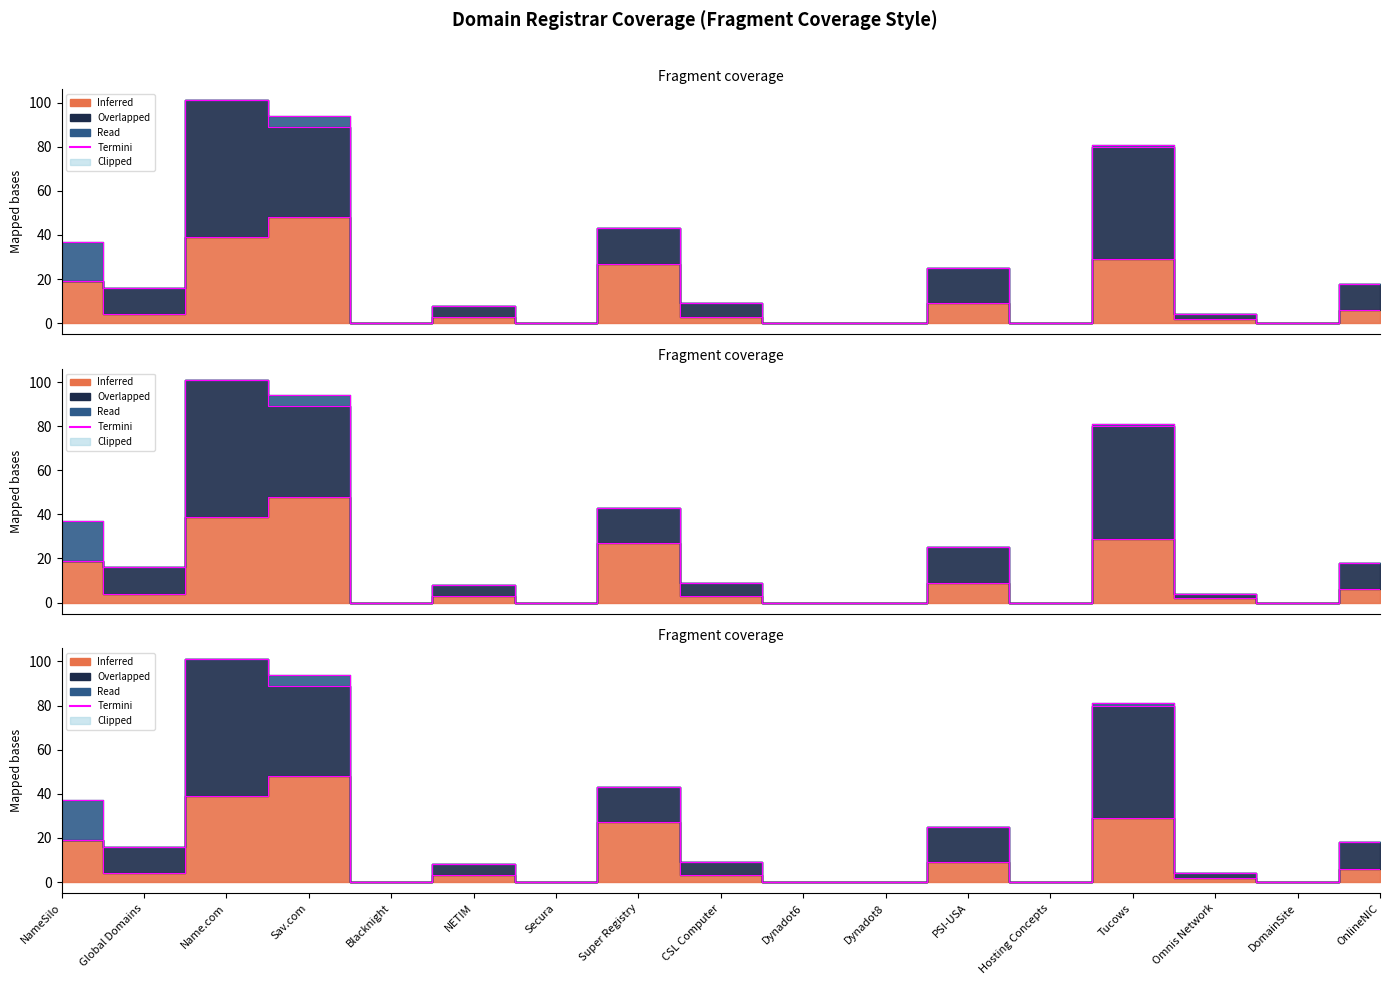

Is it true that the value at Dynadot6 is 0?

True